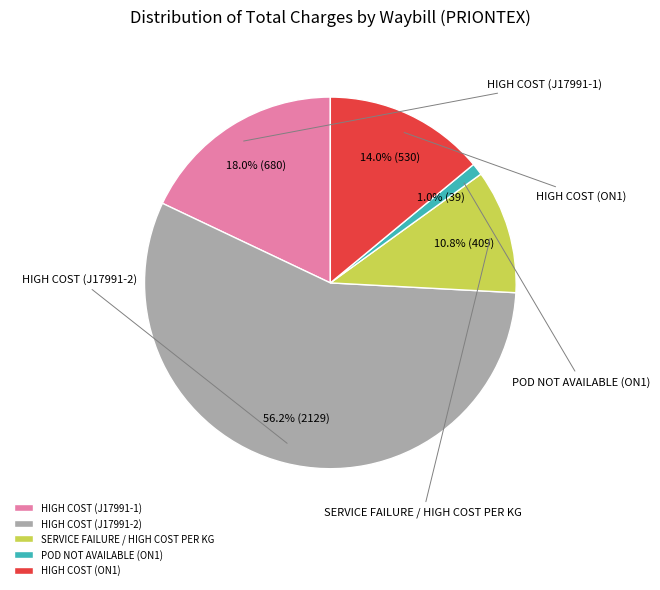

To the nearest percent, what portion does HIGH COST (ON1) represent?

14%